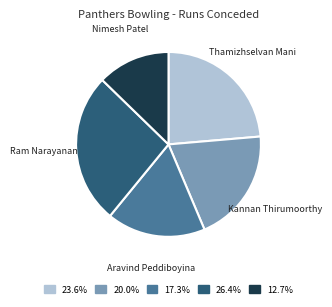

Is there any slice that represents more than half of the pie?

No